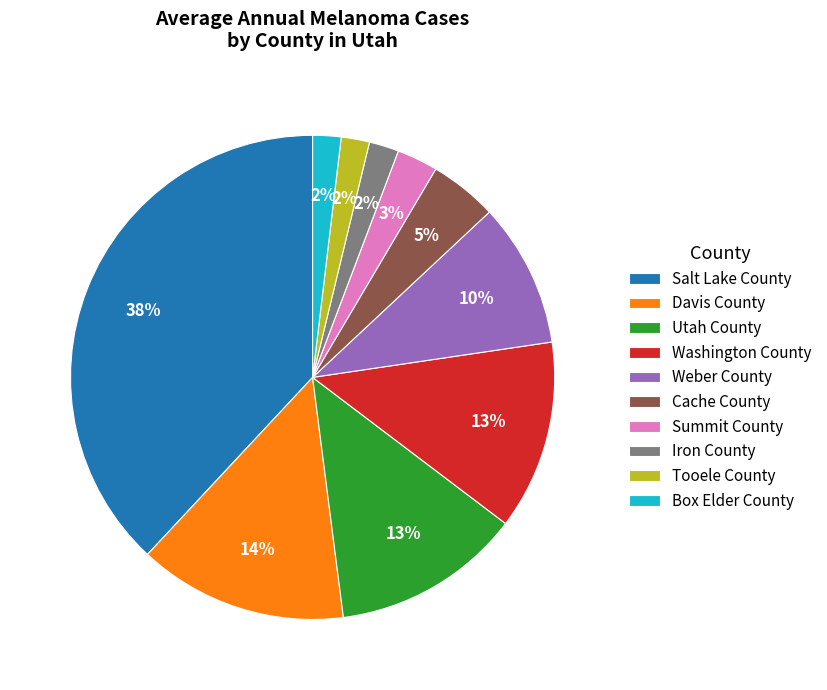

How many segments does this pie chart have?

10